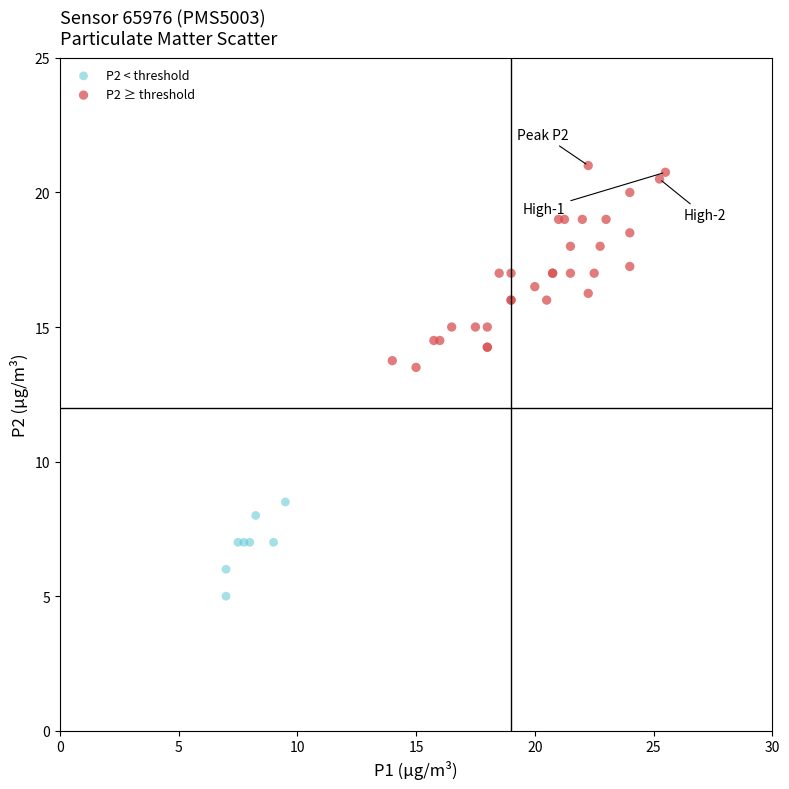

Which series has the largest Y range (max minus min)?

P2 ≥ threshold